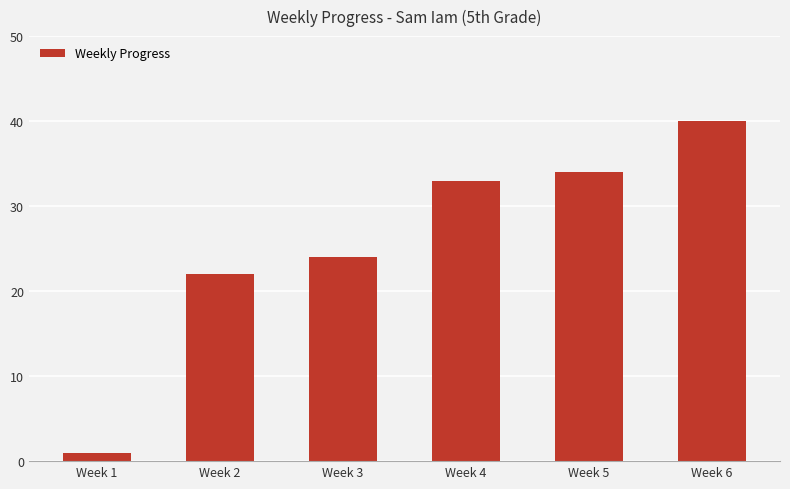

Where is the data nearest to the value 20?

Week 2